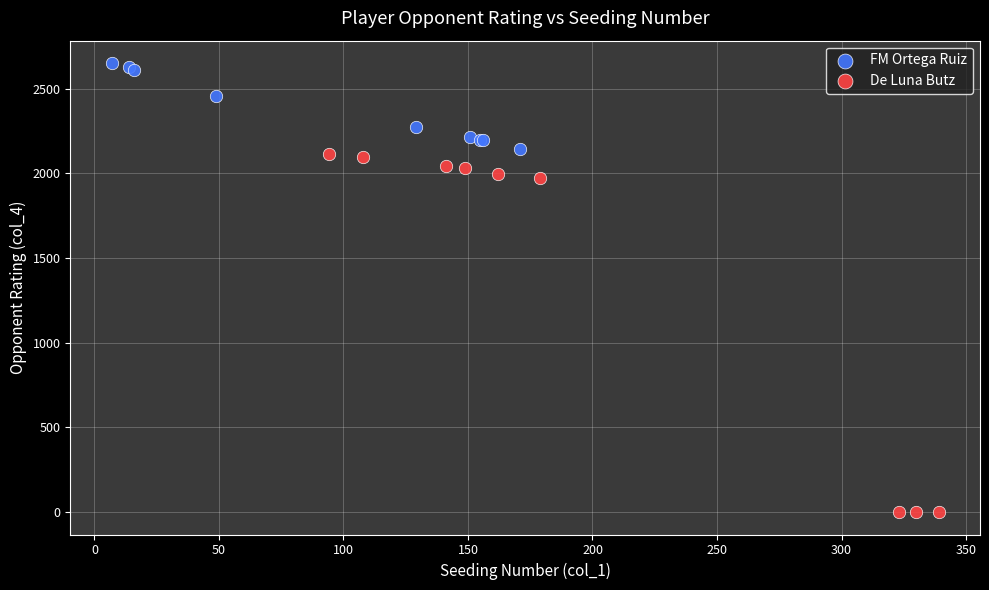

What are all the series names shown in the legend?

FM Ortega Ruiz, De Luna Butz